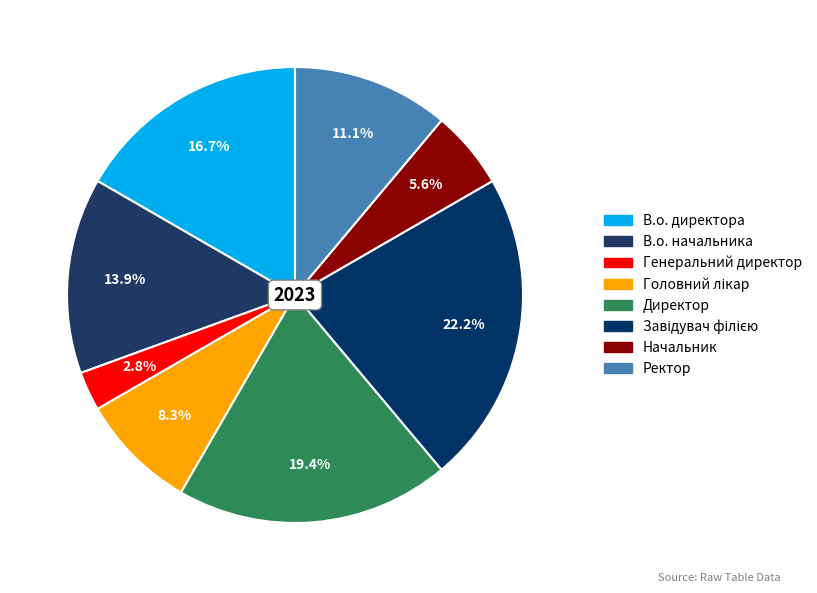

Count the number of slices in the pie.

8